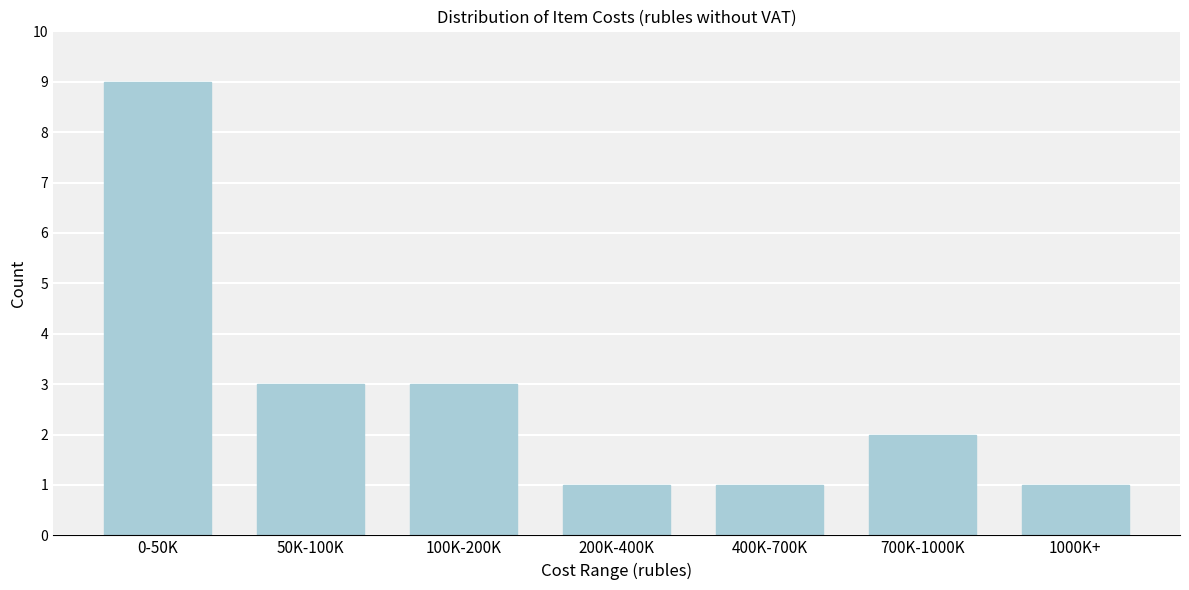

Reading left to right, list all the values displayed in this chart.

9	3	3	1	1	2	1